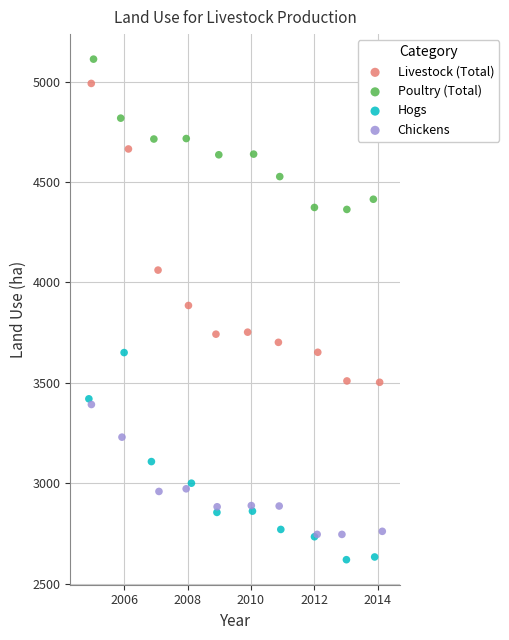

What are all the series names shown in the legend?

Livestock (Total), Poultry (Total), Hogs, Chickens